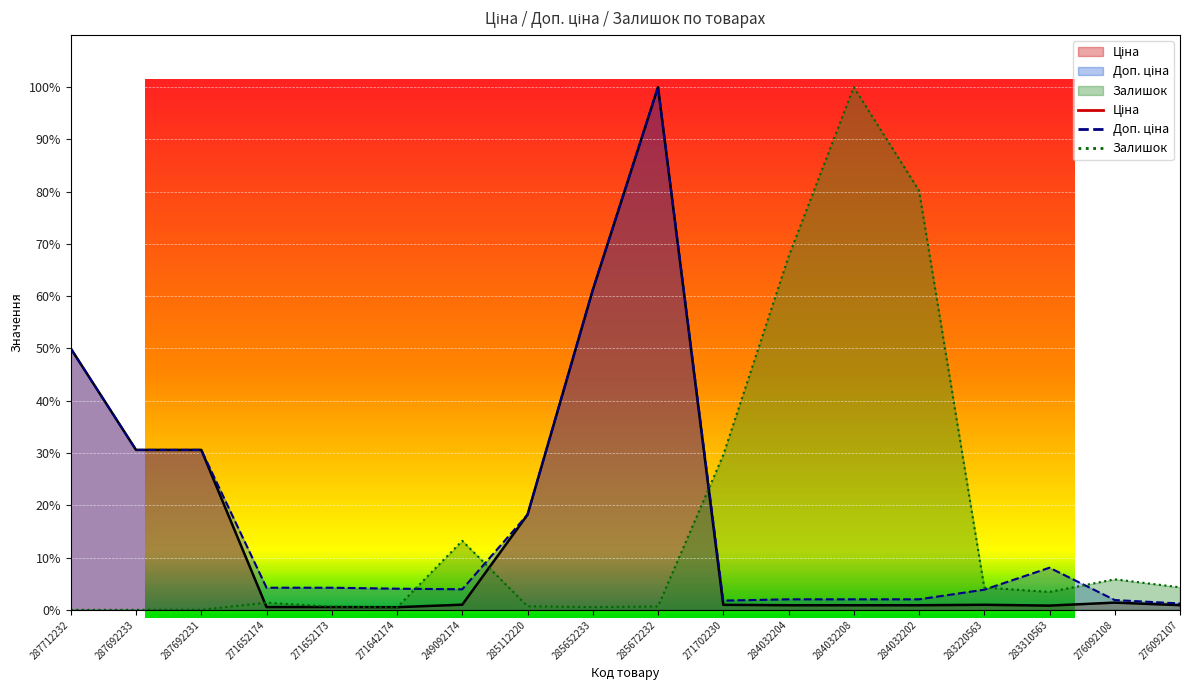

What is the sum of the Залишок values at 276092107 and 284032202?

84.5